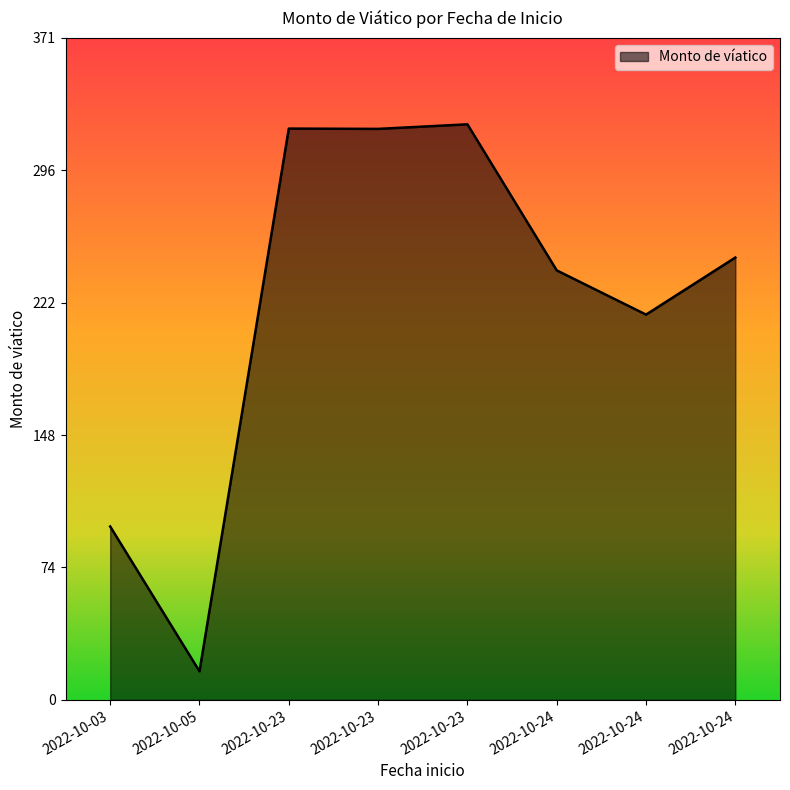

Where is the first local maximum?

2022-10-23